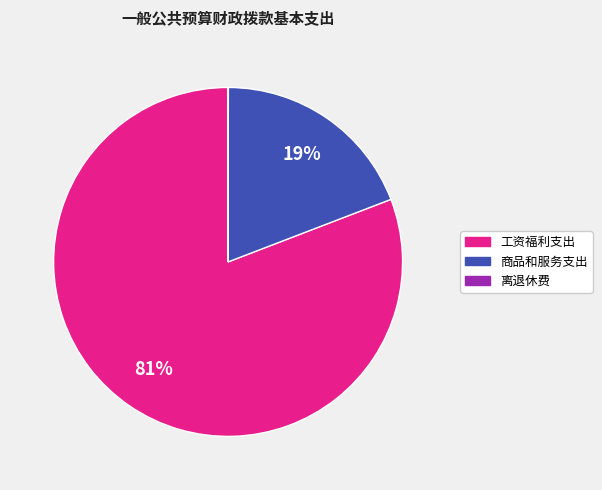

Is there a majority slice in this chart?

Yes